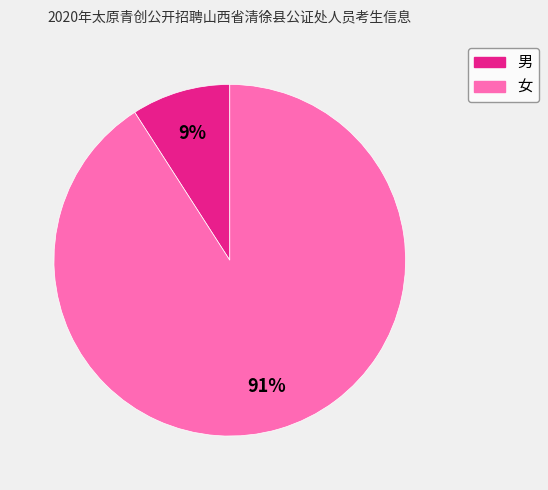

Between 男 and 女, which is larger?

女